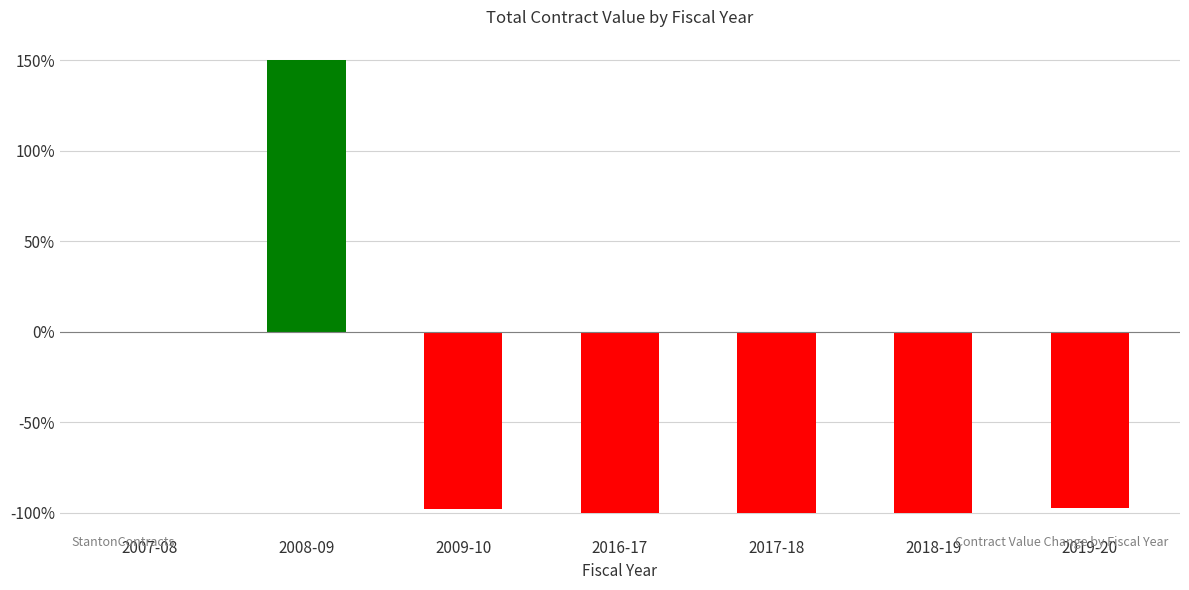

Which label corresponds to the largest value in the chart?

2008-09